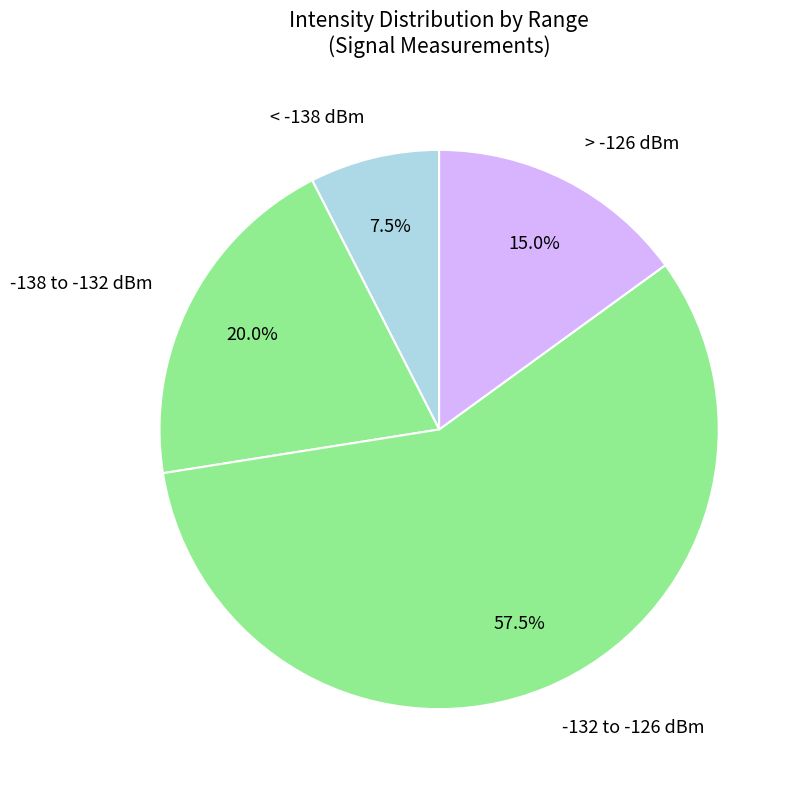

How many slices are in this pie chart?

4